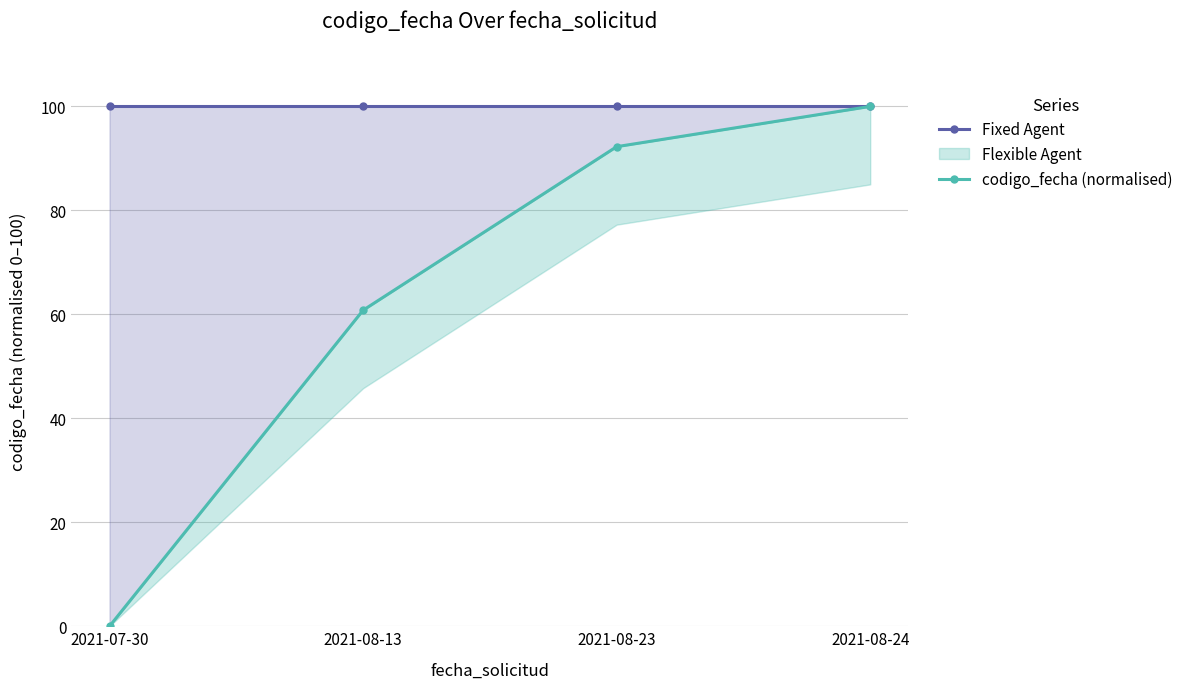

Which category has the highest value in the Fixed Agent series?

2021-07-30